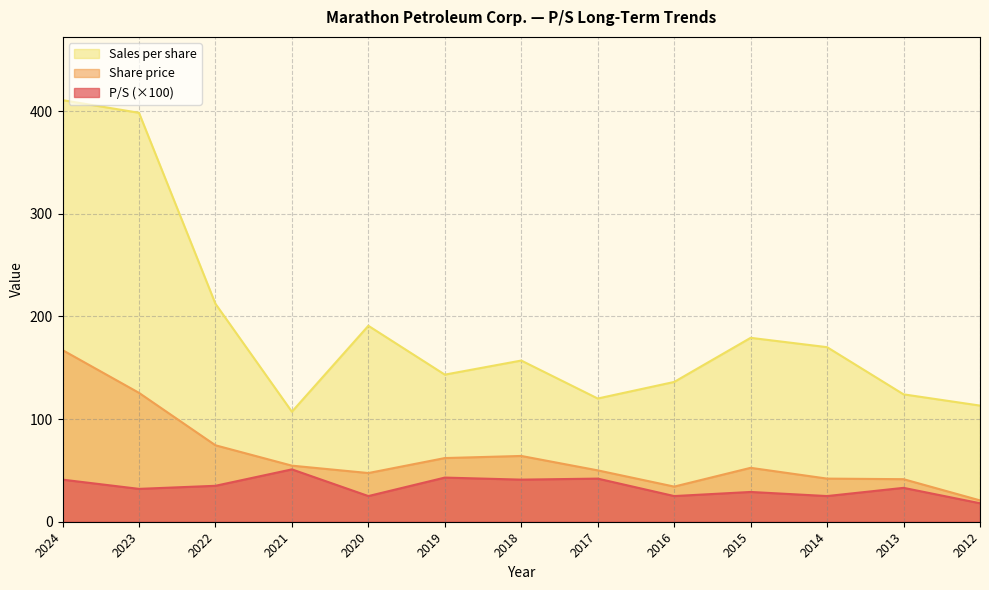

Where does the Sales per share series first go above 156?

2024